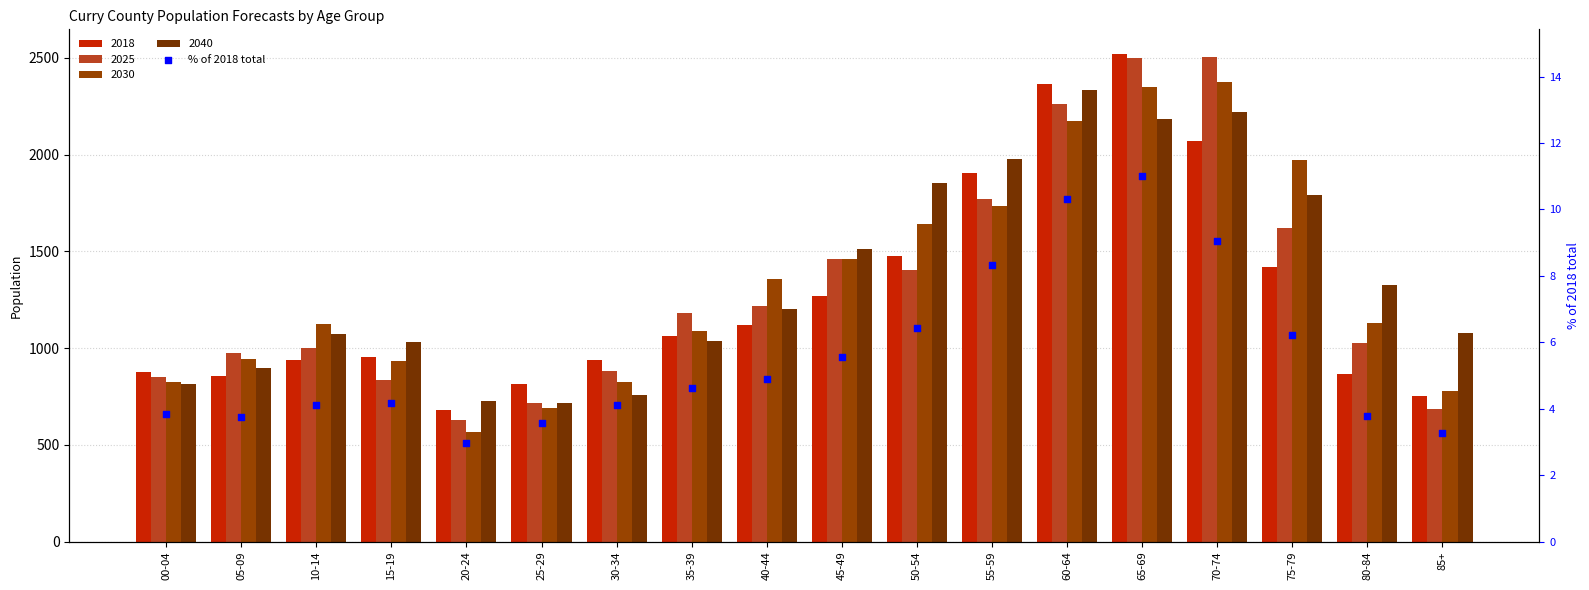

What is the ratio of the value at 50-54 to the value at 85+?

2.0